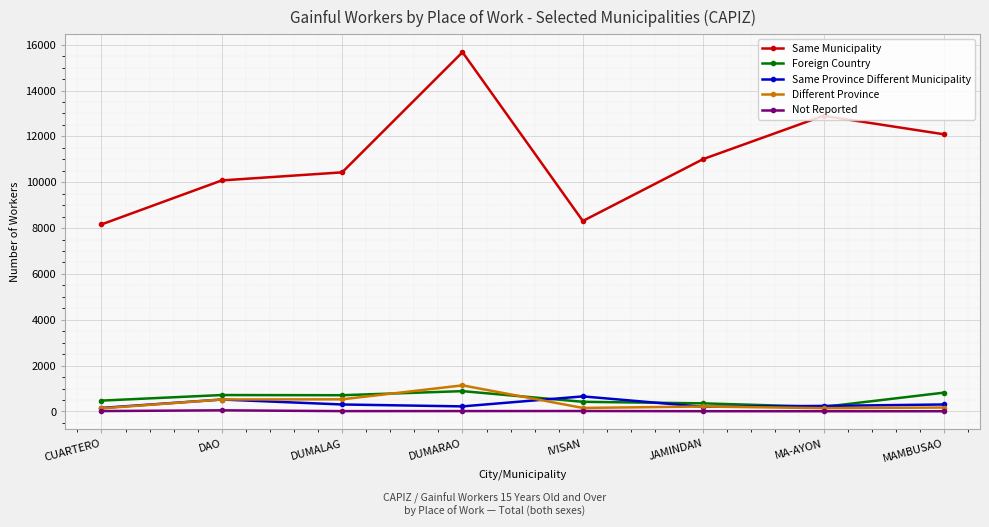

What is the minimum value shown in the chart?

10